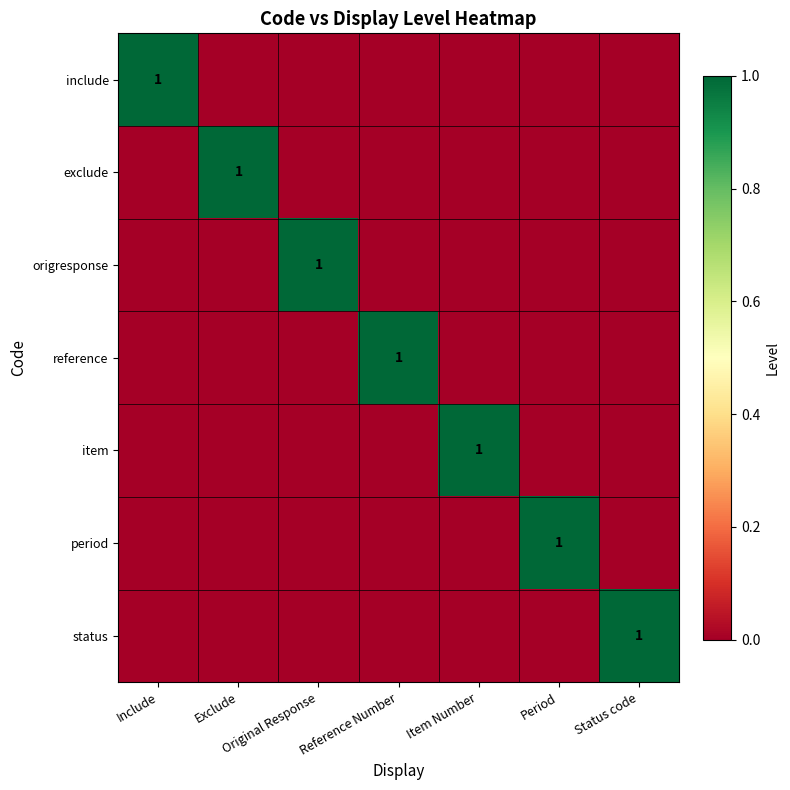

At which label does exclude reach its peak?

Exclude